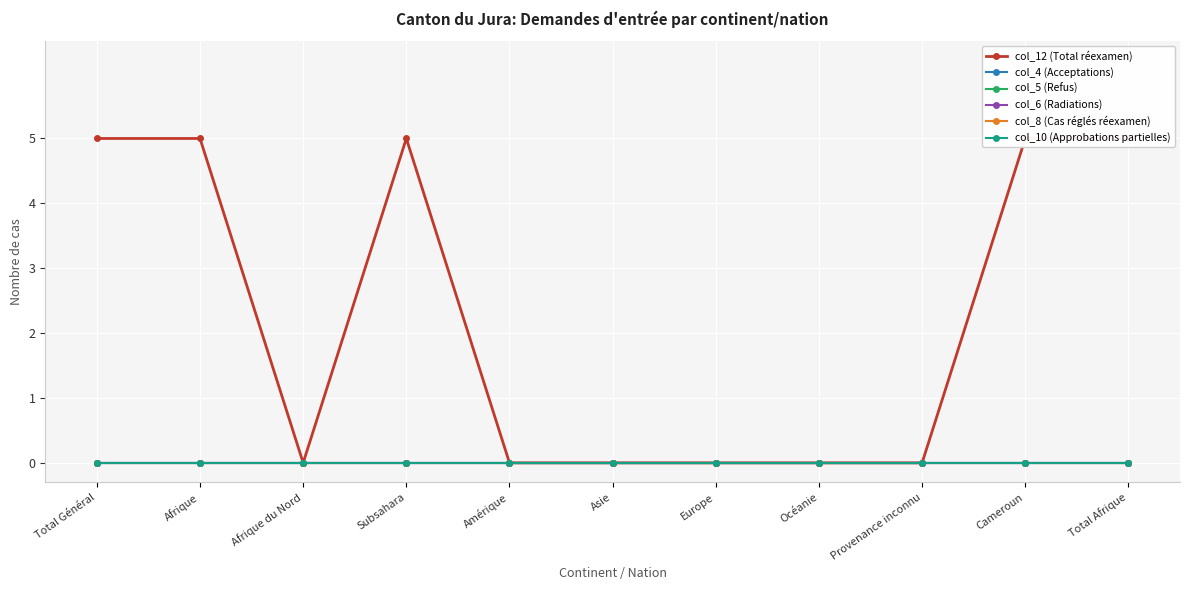

True or false: col_8 (Cas réglés réexamen) and col_4 (Acceptations) intersect in this chart.

False